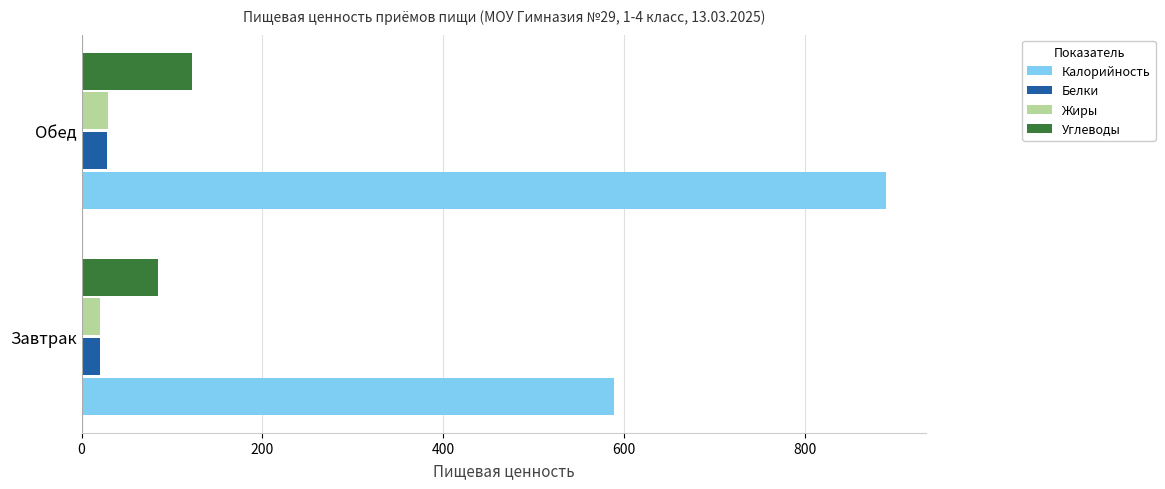

What is the sum of all Калорийность values?

1477.9